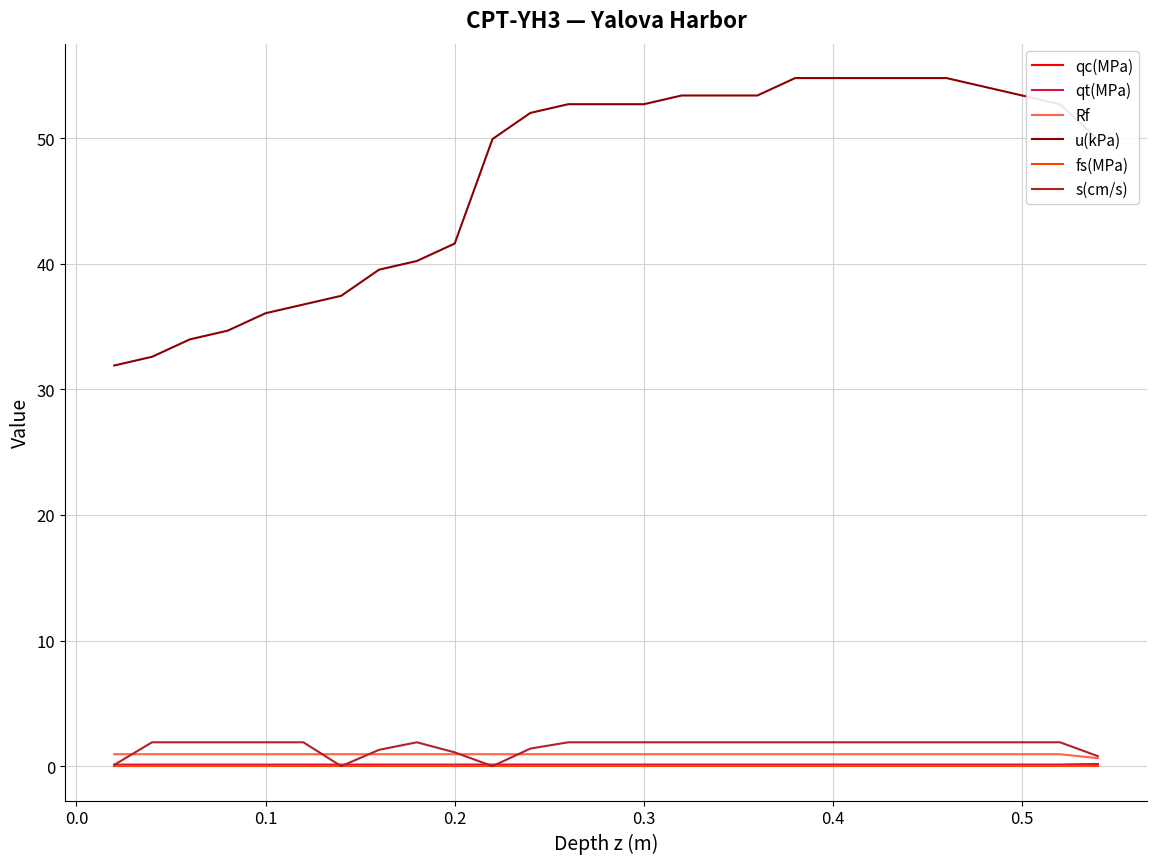

Which series has the largest total across all categories?

u(kPa)